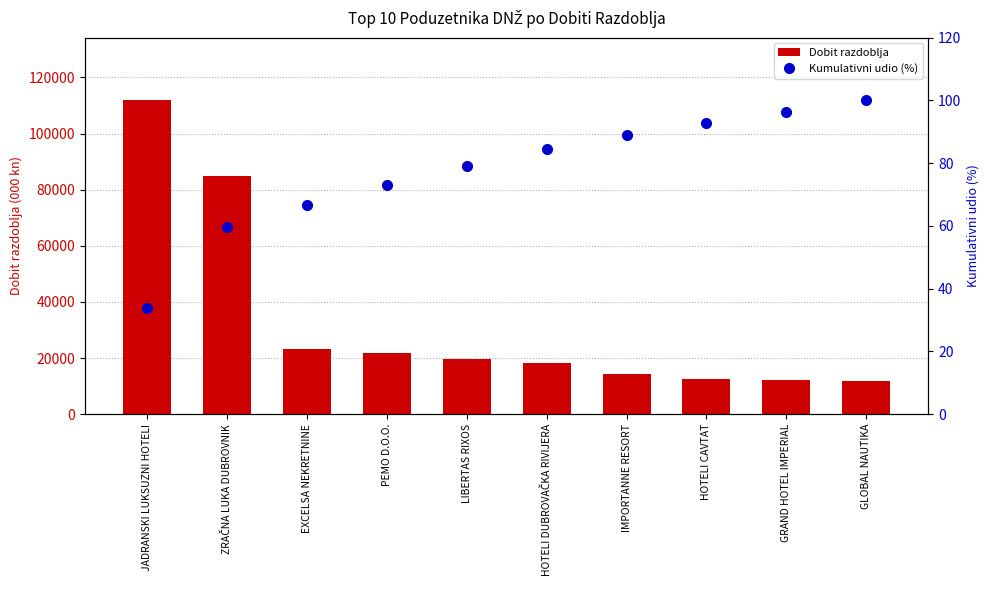

Which has a higher value, IMPORTANNE RESORT or HOTELI CAVTAT?

IMPORTANNE RESORT